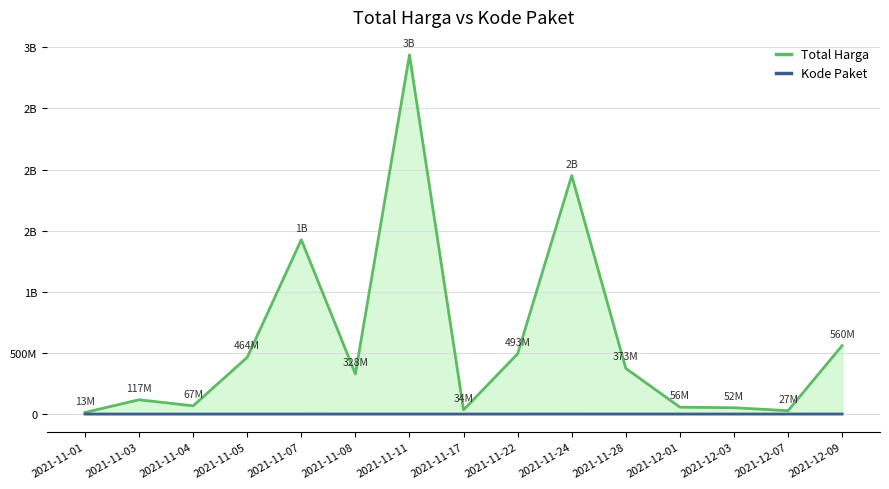

How many lines are shown in the chart?

2